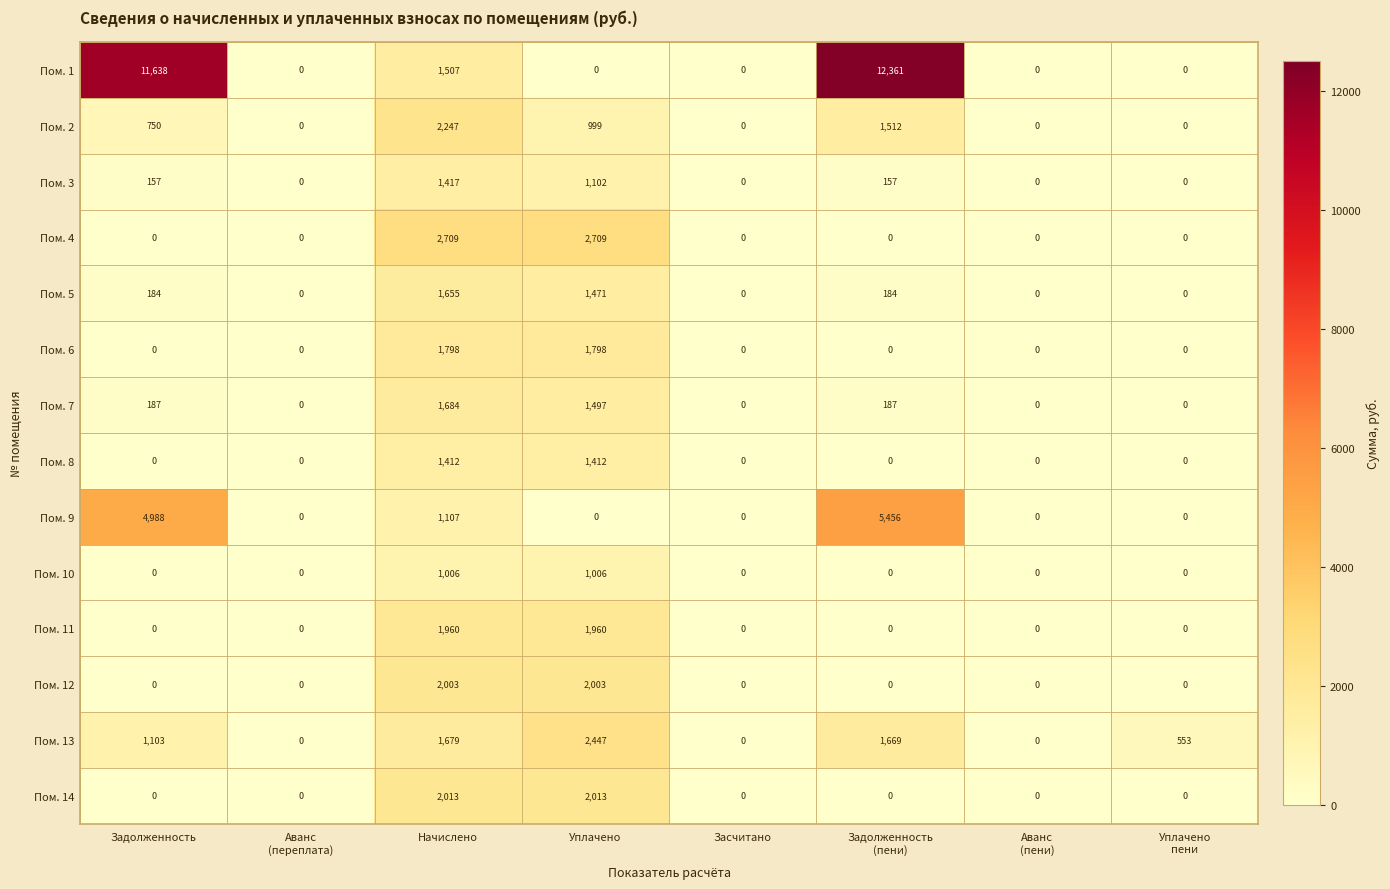

Which series has the largest range (max minus min)?

Пом. 1